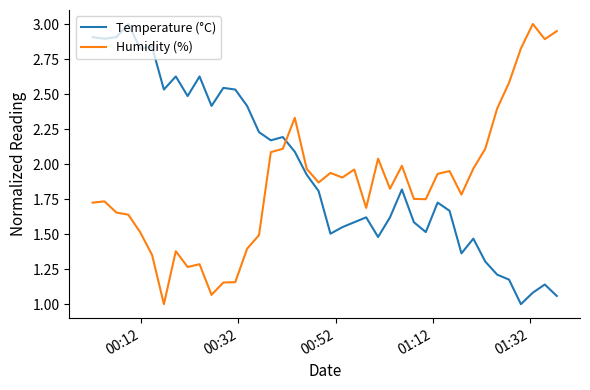

List the series in order of their overall mean, highest first.

Temperature (°C), Humidity (%)